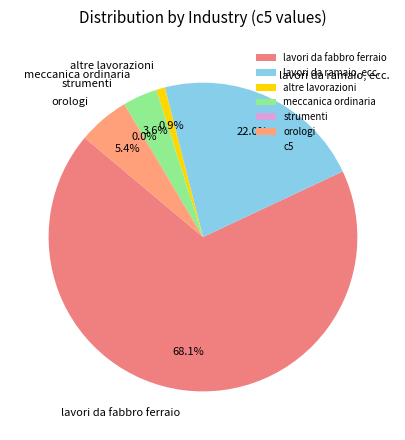

Which category has the smallest portion of the pie?

strumenti